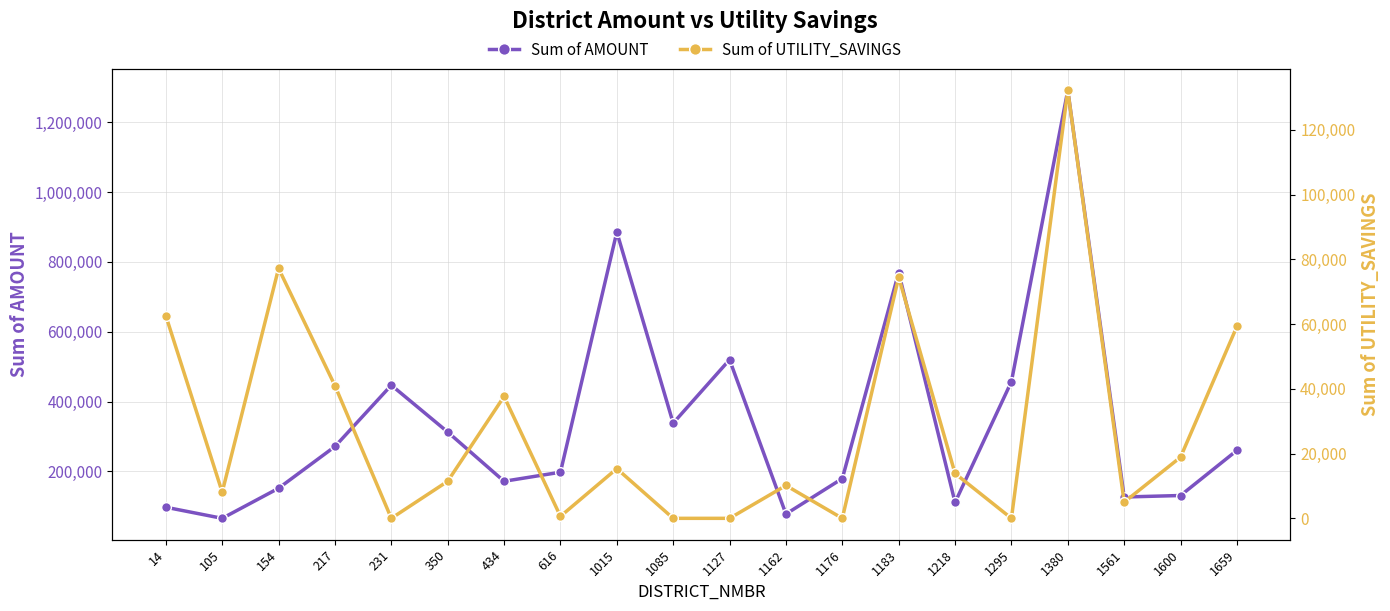

The Sum of AMOUNT series shows 18480.4 at 105. True or false?

False